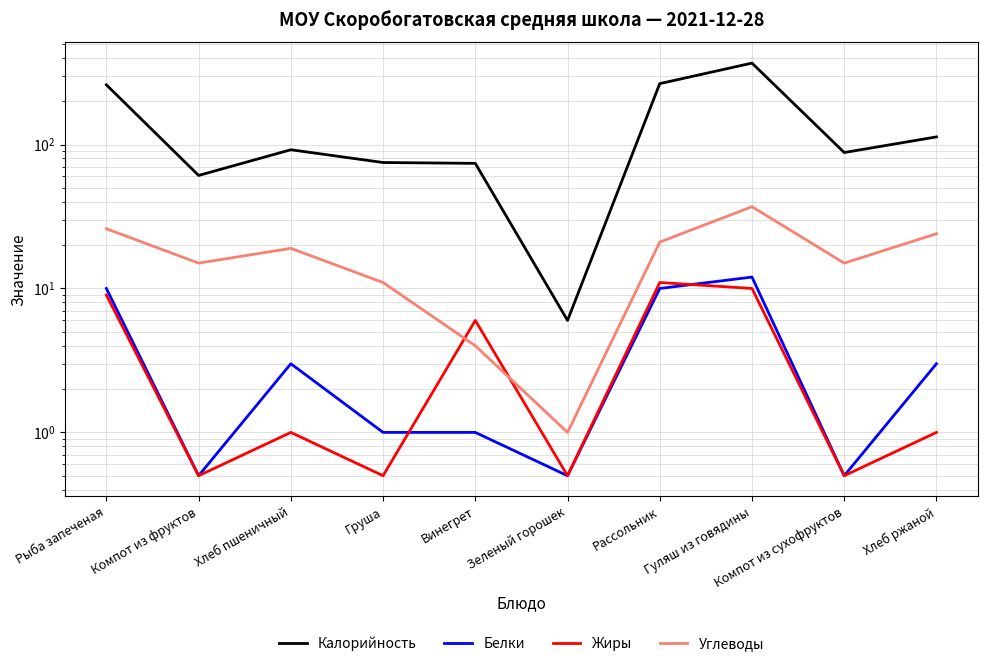

What is the total value across all series at Рыба запеченая?

305.0